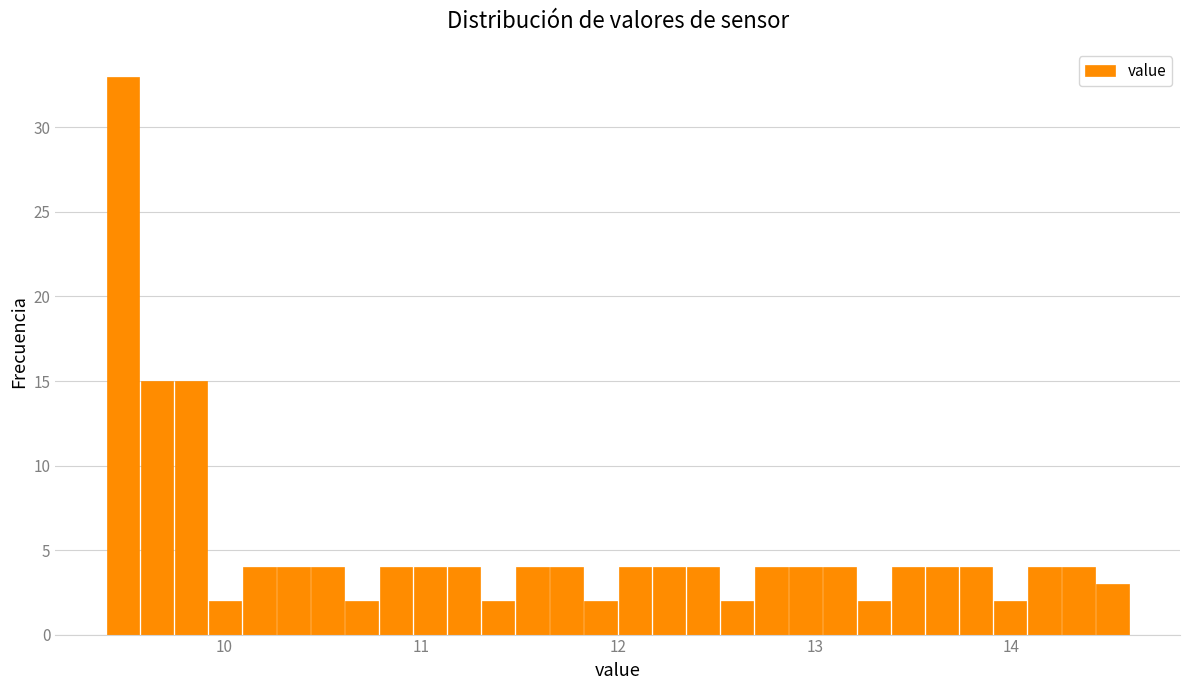

Around what value on the x-axis is the tallest bar? Give the approximate position of its centre, as read against the axis.

9.5